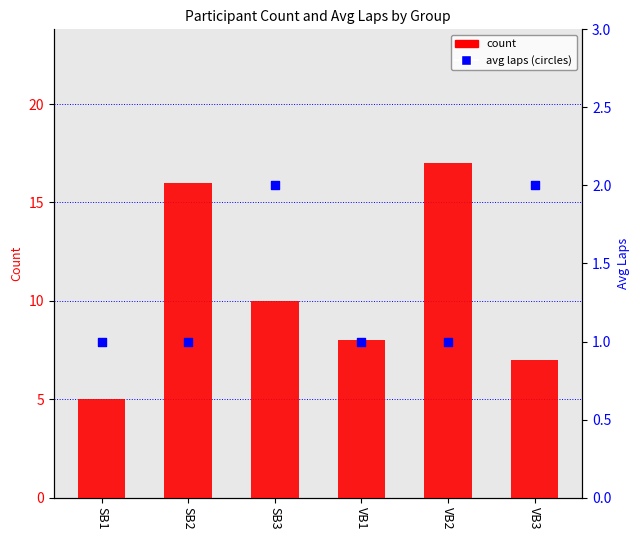

At how many categories does at least one series exceed 10?

2